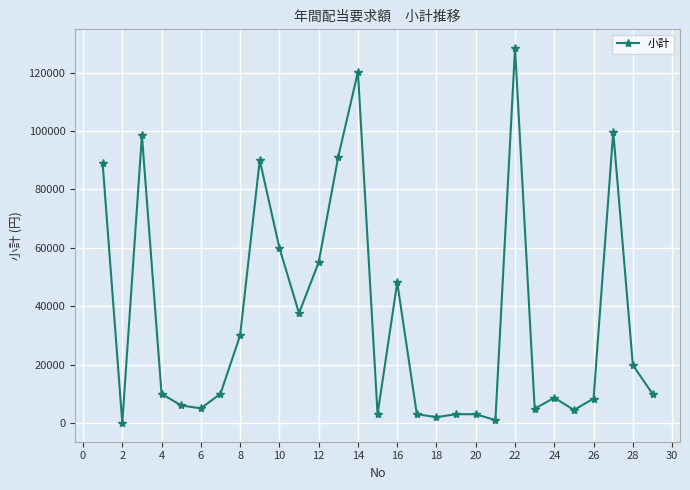

What is the sum of all values?

1050000